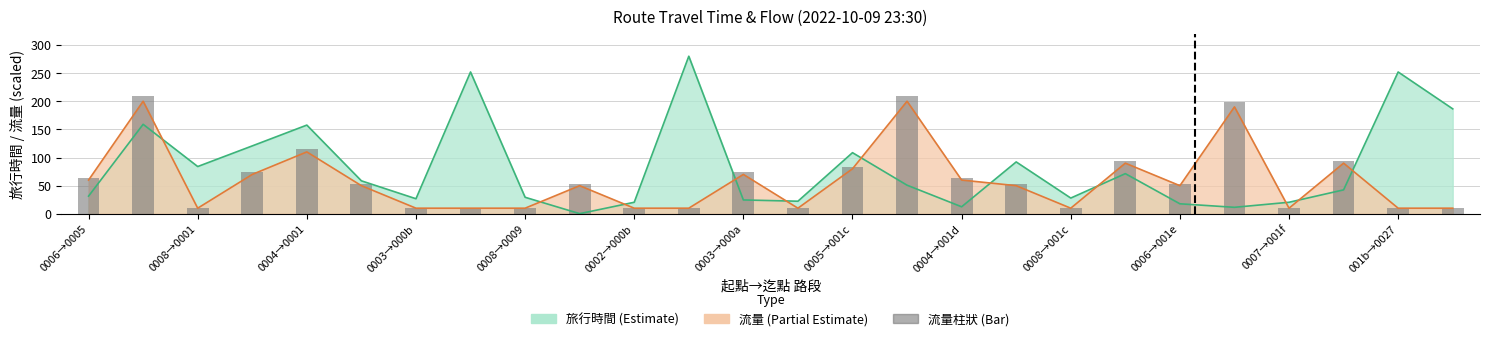

Between 001b→0027 and 0003→000b, which is larger?

001b→0027